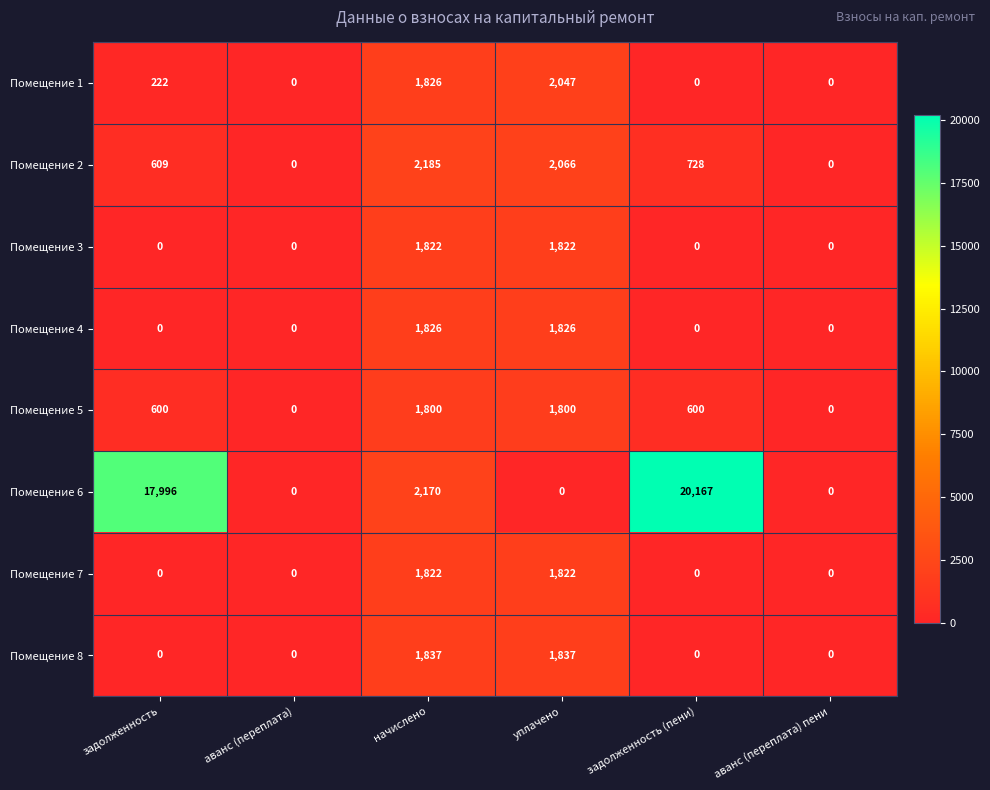

Read the Помещение 4 value at начислено, to the nearest 100.

1800